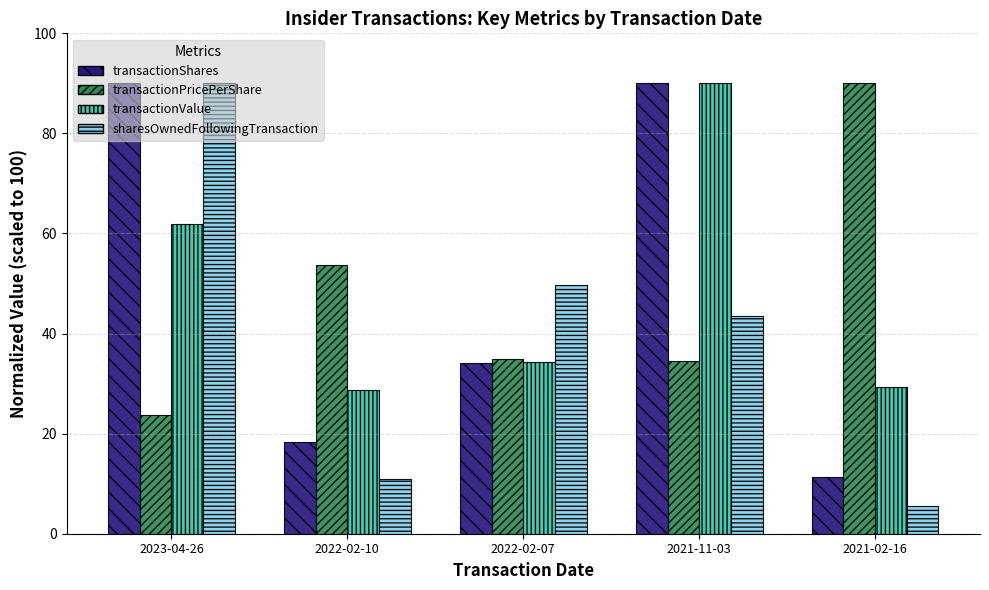

What is the sum of the transactionPricePerShare values at 2021-11-03 and 2022-02-10?

88.2